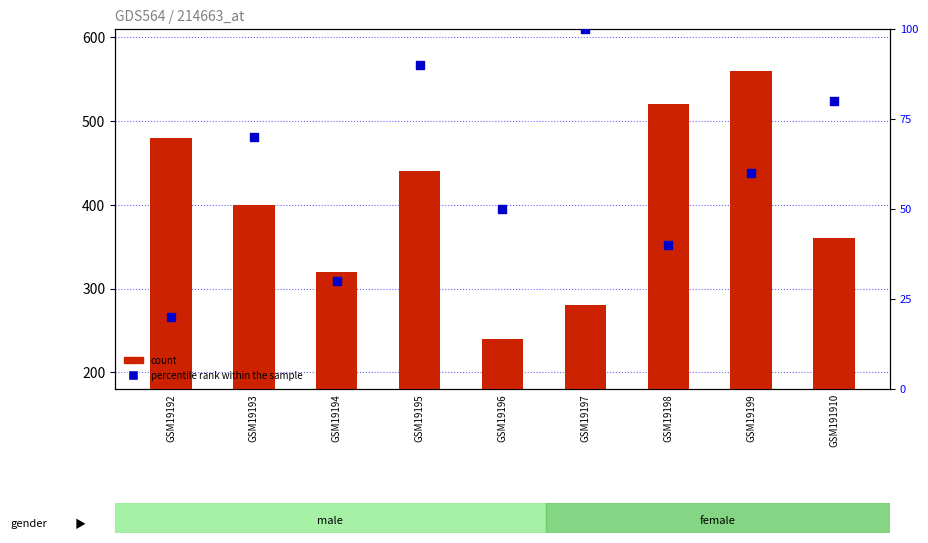

Is the value of count at GSM19192 greater than the value of percentile rank within the sample at GSM191910?

Yes